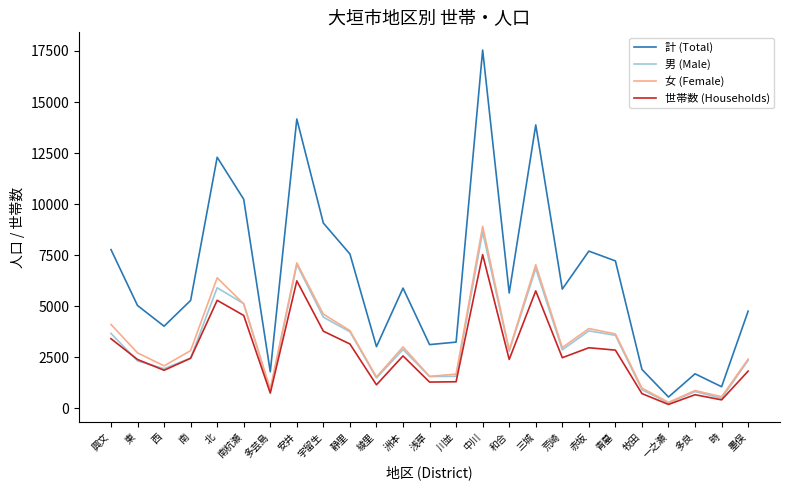

Count the number of data series in this chart.

4